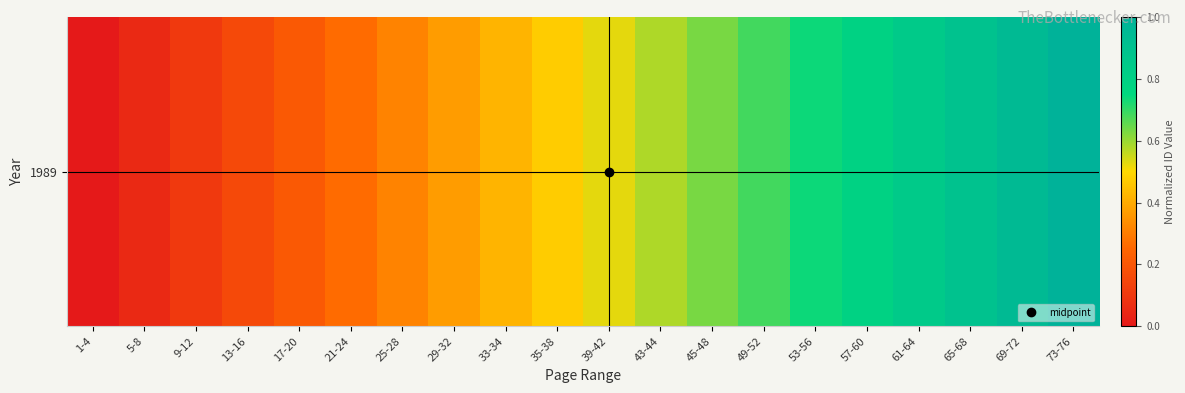

What is the sum of the values at 5-8 and 13-16?

0.2